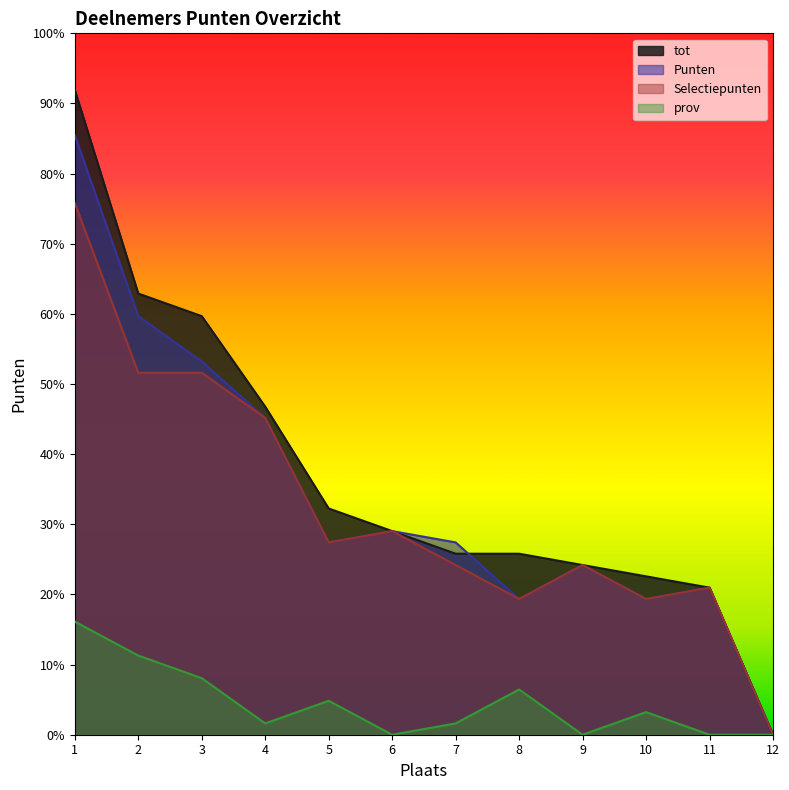

Reading left to right, list all the values displayed in this chart.

tot: 57	39	37	29	20	18	16	16	15	14	13	0
Punten: 53	37	33	28	17	18	17	12	15	12	13	0
Selectiepunten: 47	32	32	28	17	18	15	12	15	12	13	0
prov: 10	7	5	1	3	0	1	4	0	2	0	0